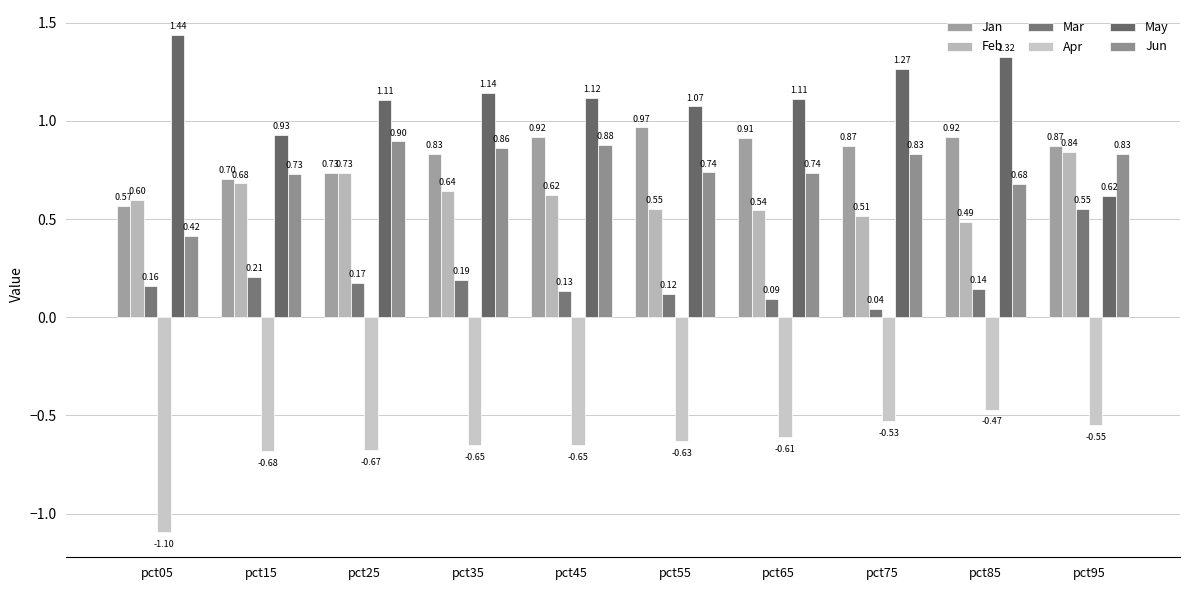

True or false: May has a value of 1.1 at pct35.

True